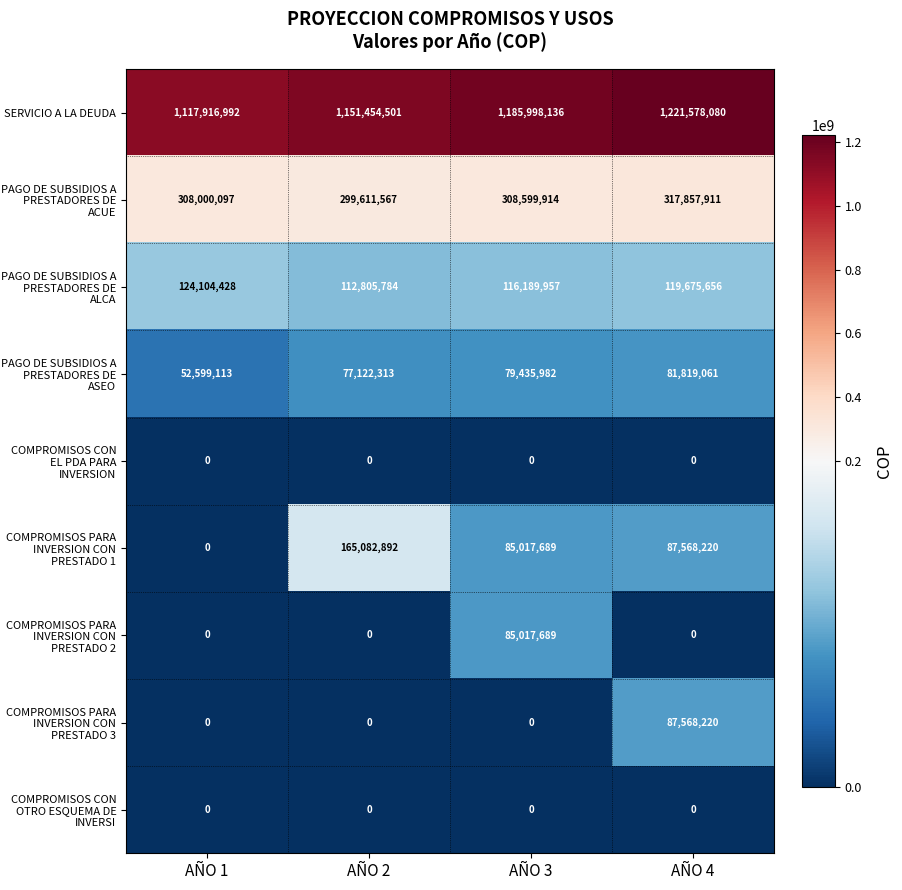

What is the difference between the maximum and second lowest values in the PAGO DE SUBSIDIOS A PRESTADORES DE ACUE series?

9857814